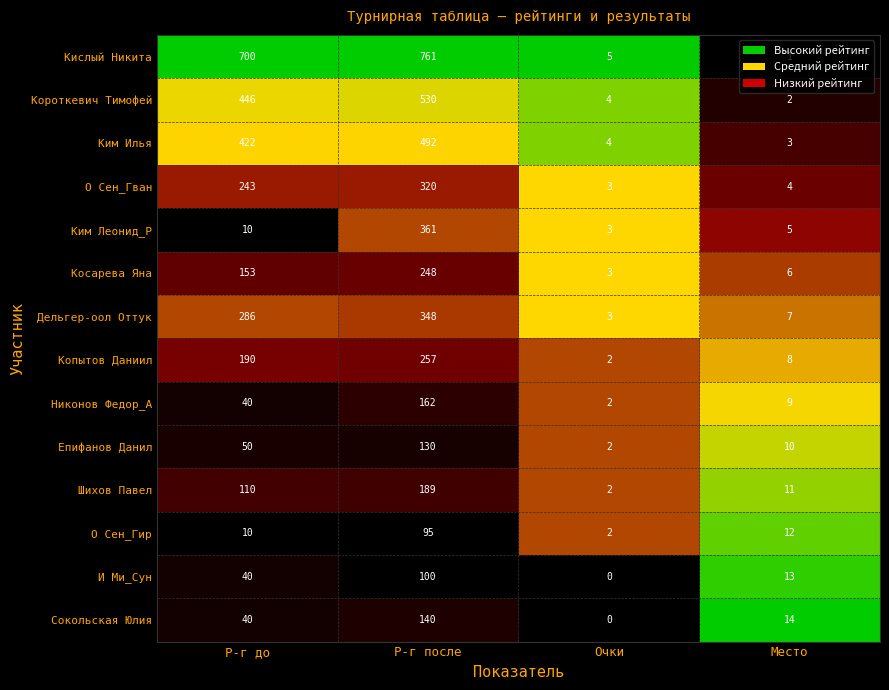

The value of О Сен_Гир at Р-г после is 150. True or false?

False